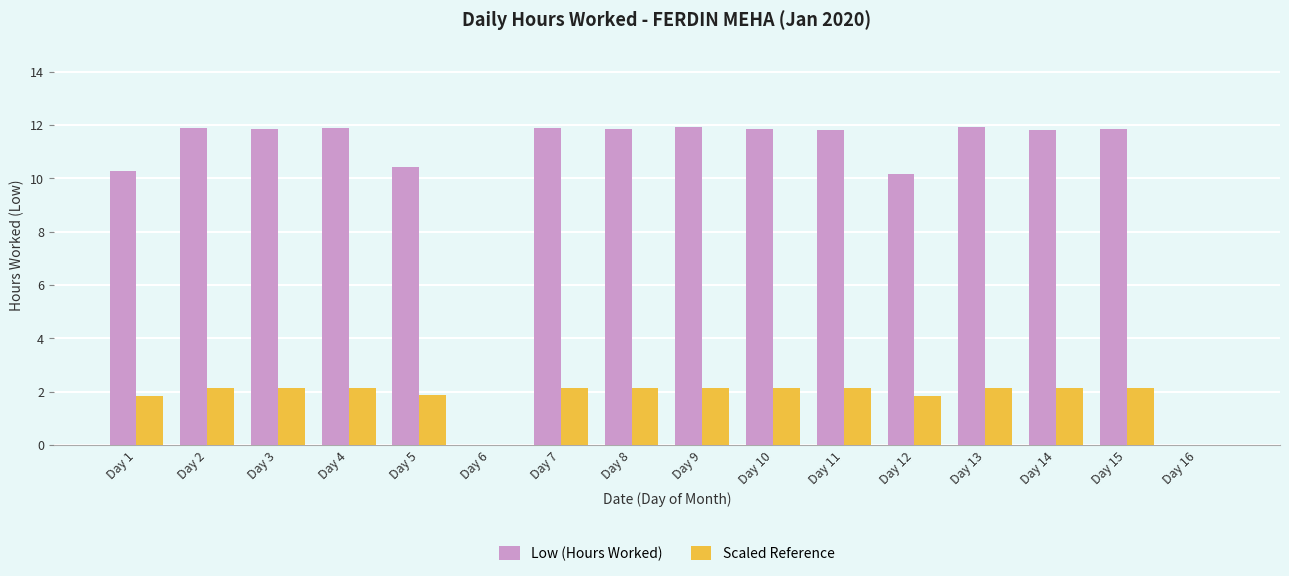

Where does the Low (Hours Worked) series first go above 11?

Day 2